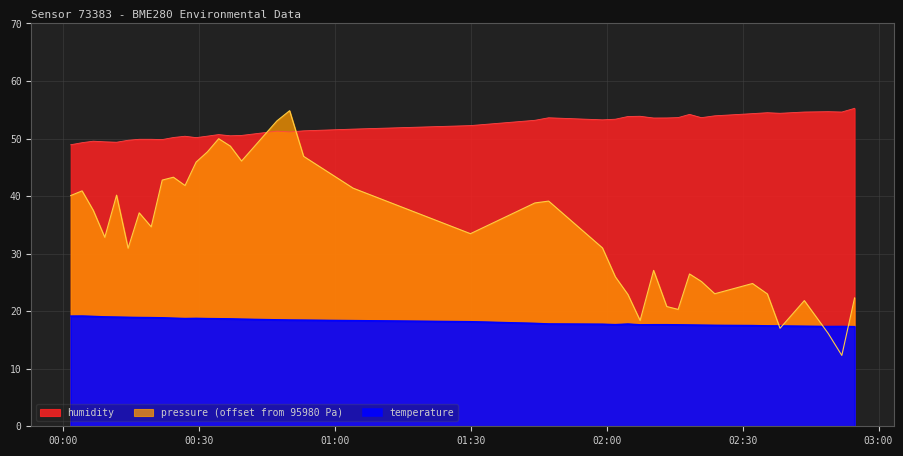

List the labels in order of temperature value, smallest first.

2022-08-11T02:54:43, 2022-08-11T02:48:52, 2022-08-11T02:51:54, 2022-08-11T02:43:37, 2022-08-11T02:38:15, 2022-08-11T02:35:27, 2022-08-11T02:32:10, 2022-08-11T02:23:50, 2022-08-11T02:20:53, 2022-08-11T02:18:16, 2022-08-11T02:07:21, 2022-08-11T02:15:45, 2022-08-11T02:10:20, 2022-08-11T02:13:14, 2022-08-11T02:01:53, 2022-08-11T01:59:02, 2022-08-11T02:04:39, 2022-08-11T01:47:09, 2022-08-11T01:44:07, 2022-08-11T01:29:53, 2022-08-11T01:03:58, 2022-08-11T00:53:02, 2022-08-11T00:49:57, 2022-08-11T00:47:08, 2022-08-11T00:39:20, 2022-08-11T00:36:51, 2022-08-11T00:34:17, 2022-08-11T00:31:48, 2022-08-11T00:26:51, 2022-08-11T00:29:18, 2022-08-11T00:24:17, 2022-08-11T00:21:49, 2022-08-11T00:19:23, 2022-08-11T00:16:44, 2022-08-11T00:14:17, 2022-08-11T00:11:44, 2022-08-11T00:09:08, 2022-08-11T00:06:35, 2022-08-11T00:01:36, 2022-08-11T00:04:07